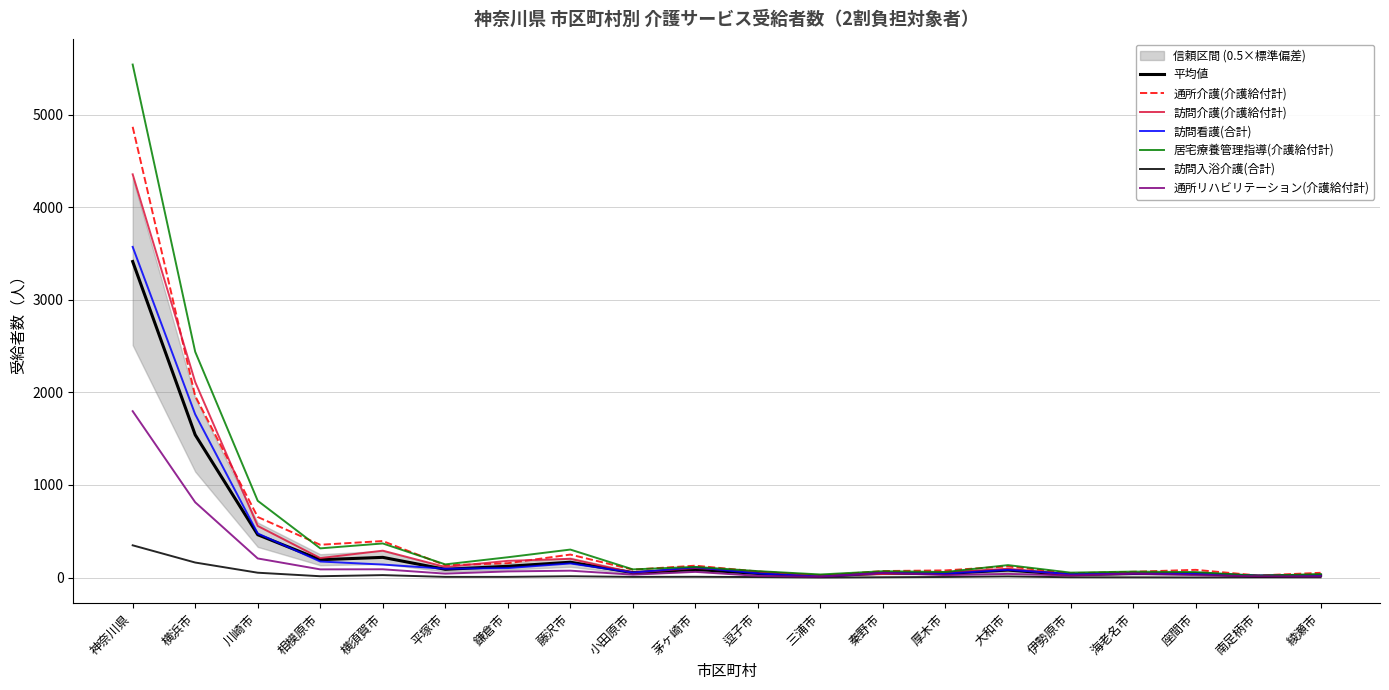

Which series has the largest range (max minus min)?

居宅療養管理指導(介護給付計)